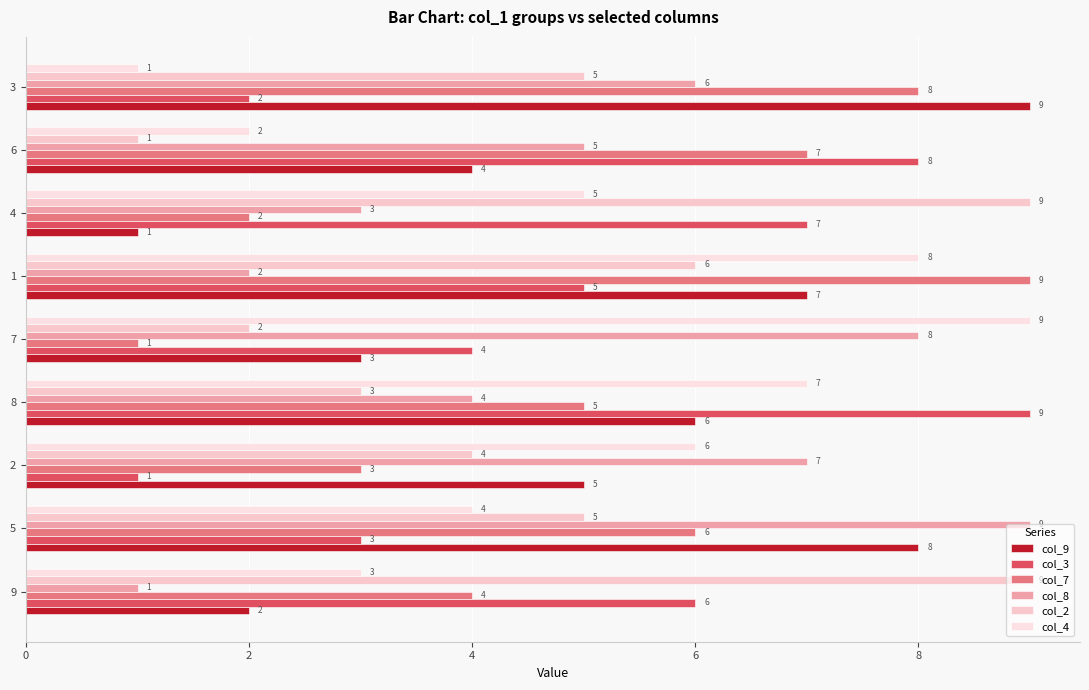

Reading left to right, extract all data points from this chart.

col_9: 2	8	5	6	3	7	1	4	9
col_3: 6	3	1	9	4	5	7	8	2
col_7: 4	6	3	5	1	9	2	7	8
col_8: 1	9	7	4	8	2	3	5	6
col_2: 9	5	4	3	2	6	9	1	5
col_4: 3	4	6	7	9	8	5	2	1